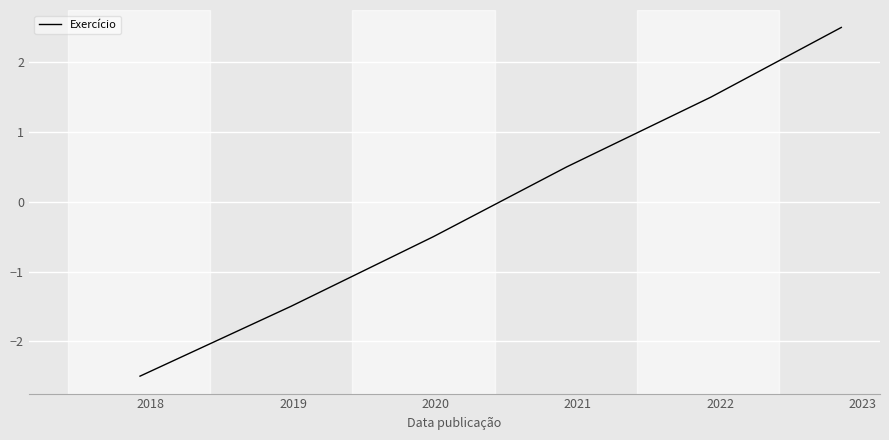

Does the chart display data point markers on the line(s)?

No